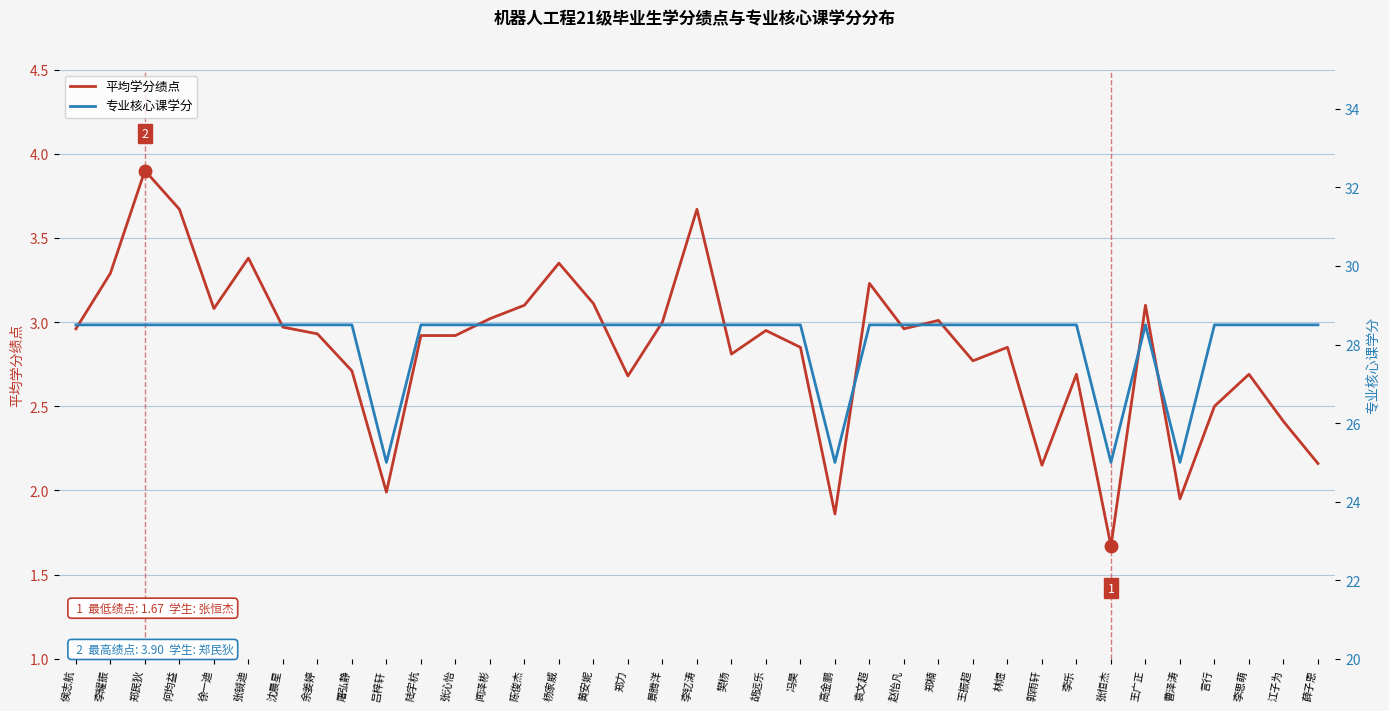

Which series has the largest total across all categories?

专业核心课学分